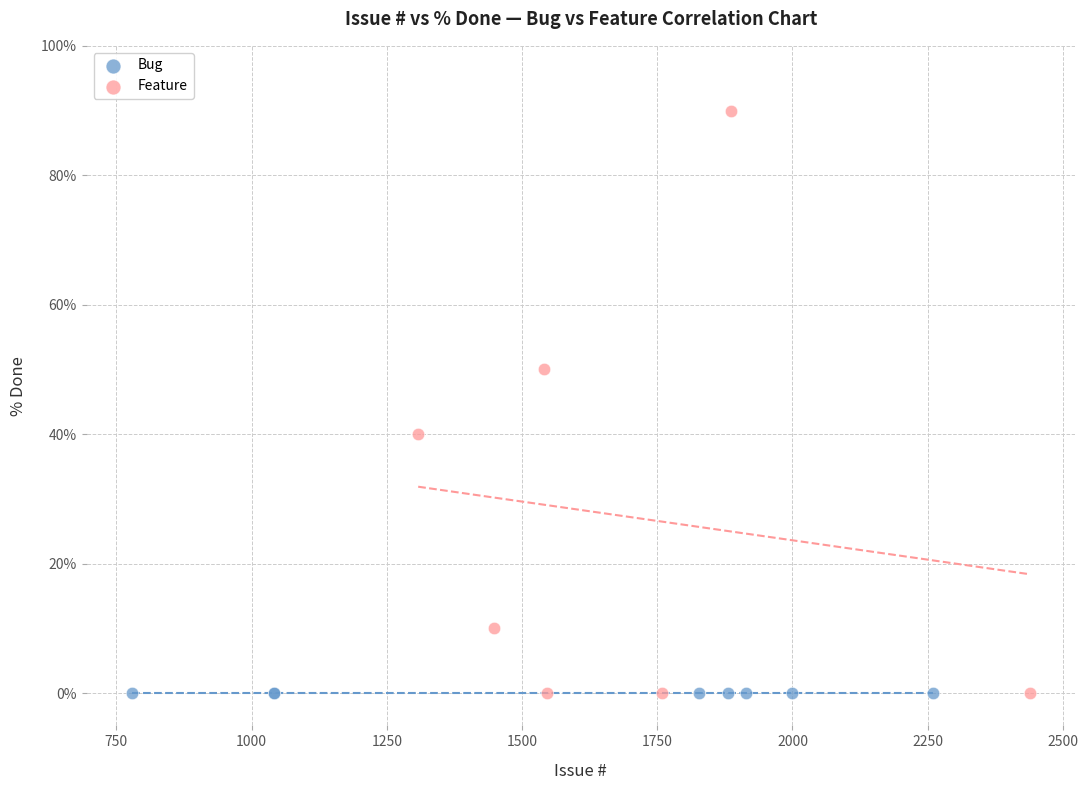

What are all the series names shown in the legend?

Bug, Feature